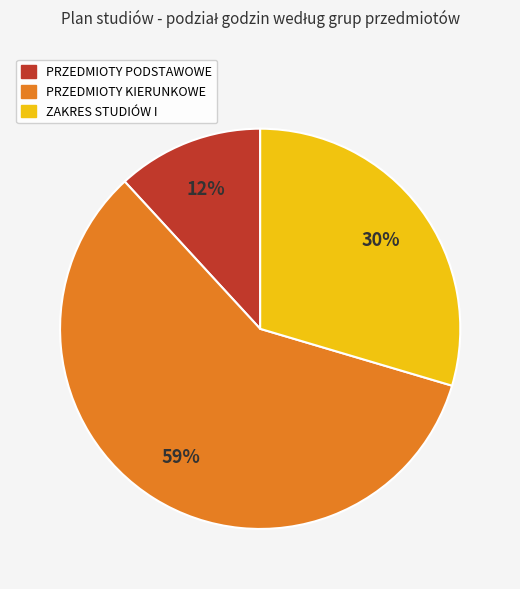

Is there any slice that represents more than half of the pie?

Yes